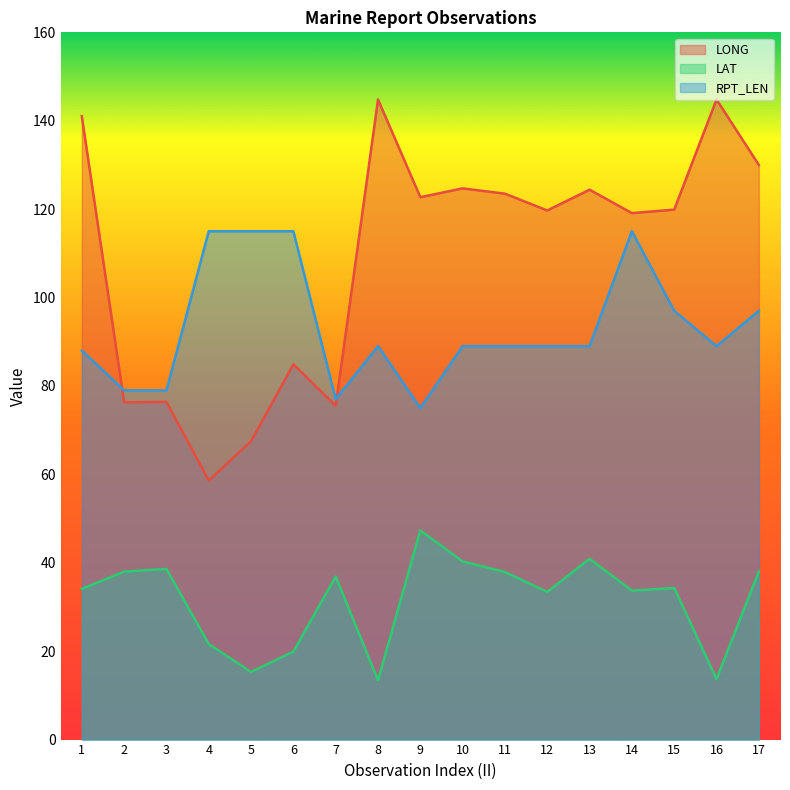

Where is the first local maximum for LONG?

3